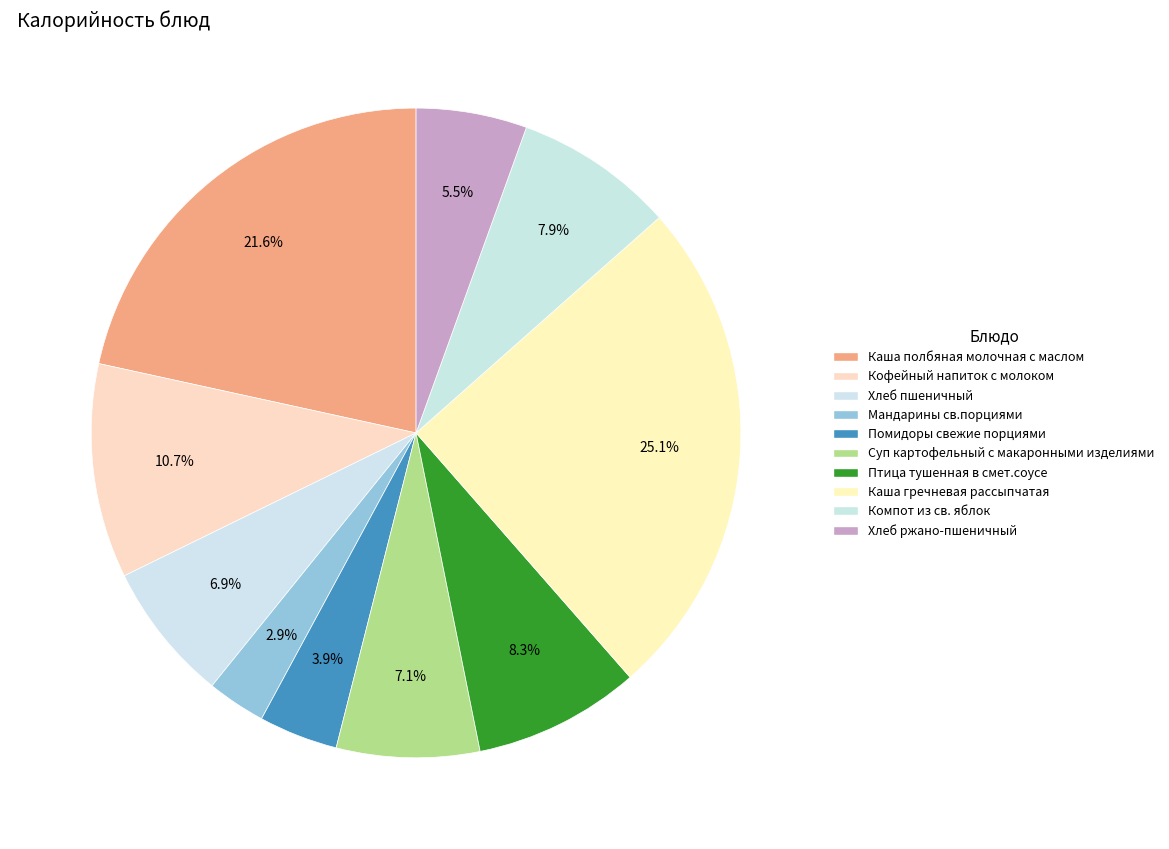

Is there a majority slice in this chart?

No